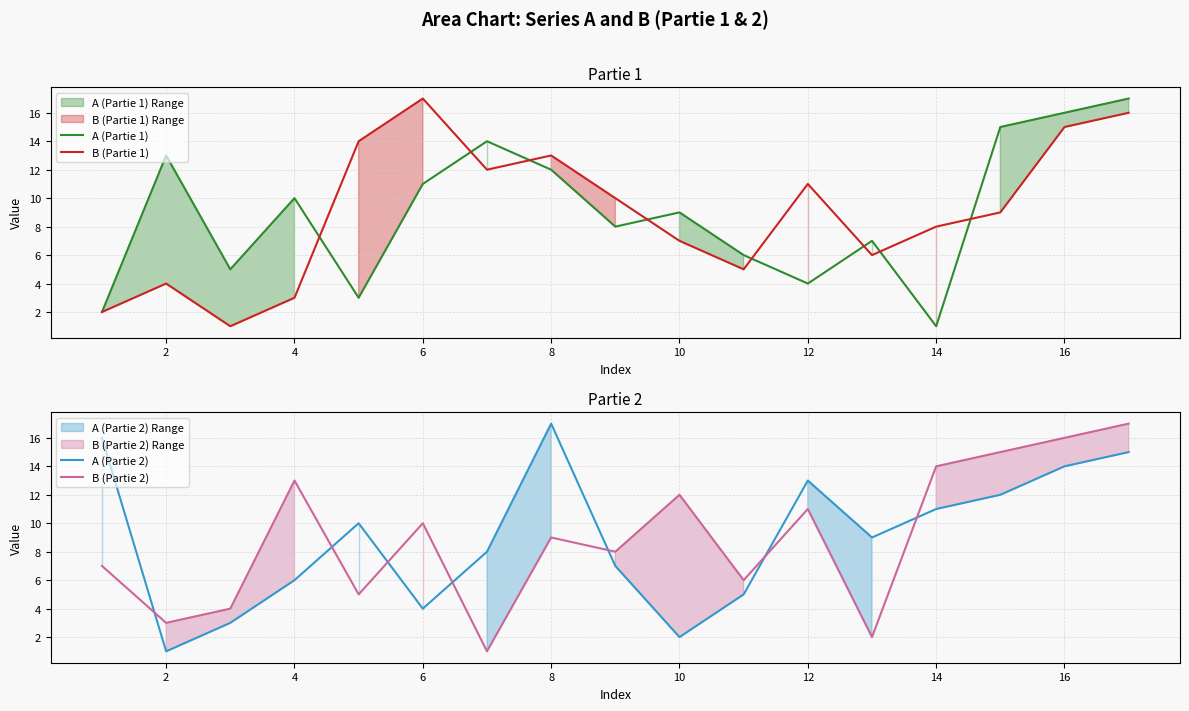

What is the lowest value of the A (Partie 1) series?

1